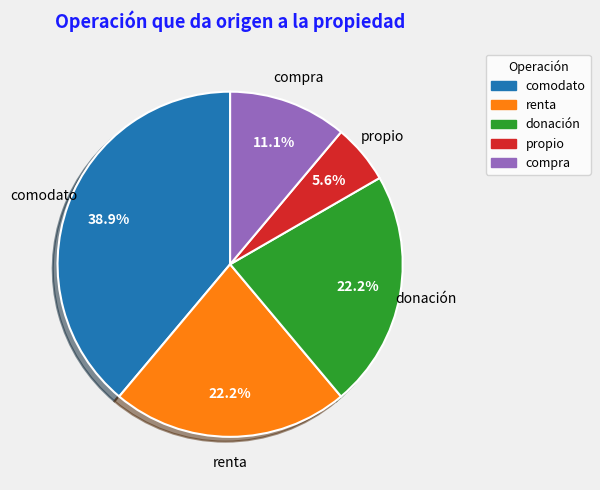

Which category has the smallest portion of the pie?

propio